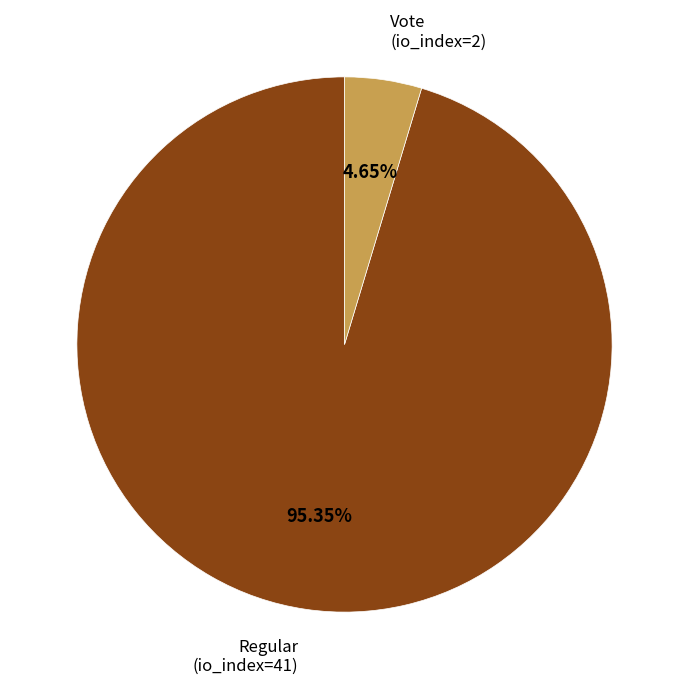

Is it true that Vote (io_index=2) is 5% of the pie?

True